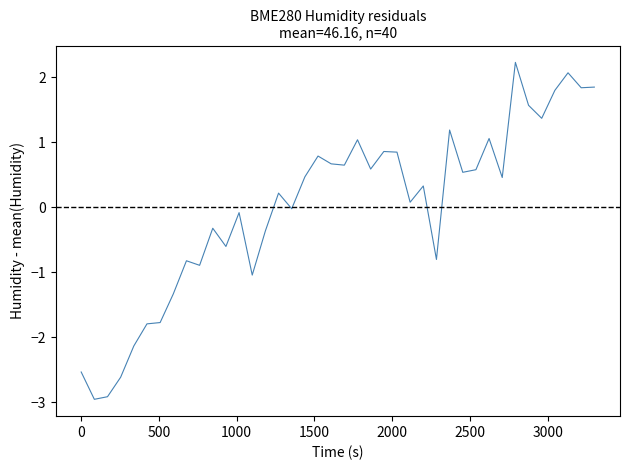

True or false: the data shows 2.7 at 36.

False